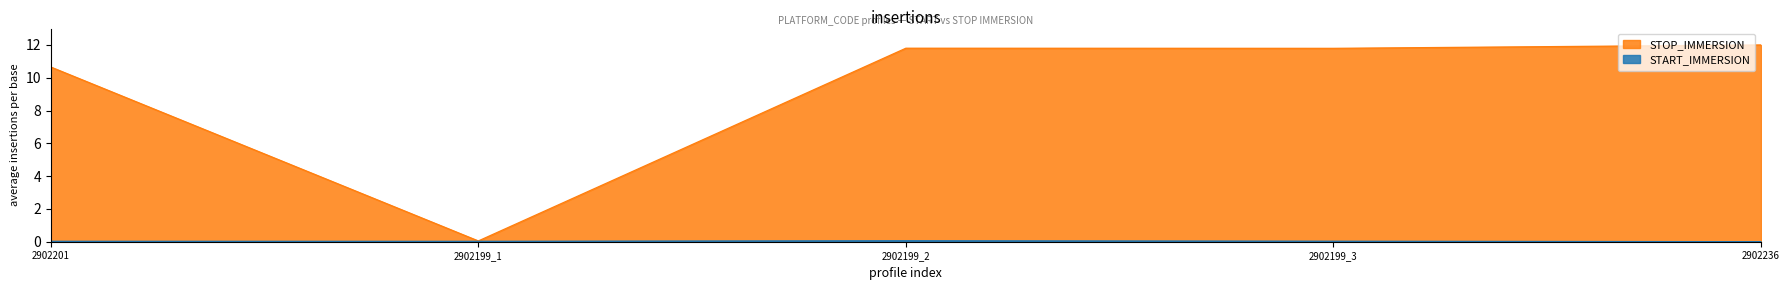

The value of STOP_IMMERSION at 2902201 is 14.4. True or false?

False